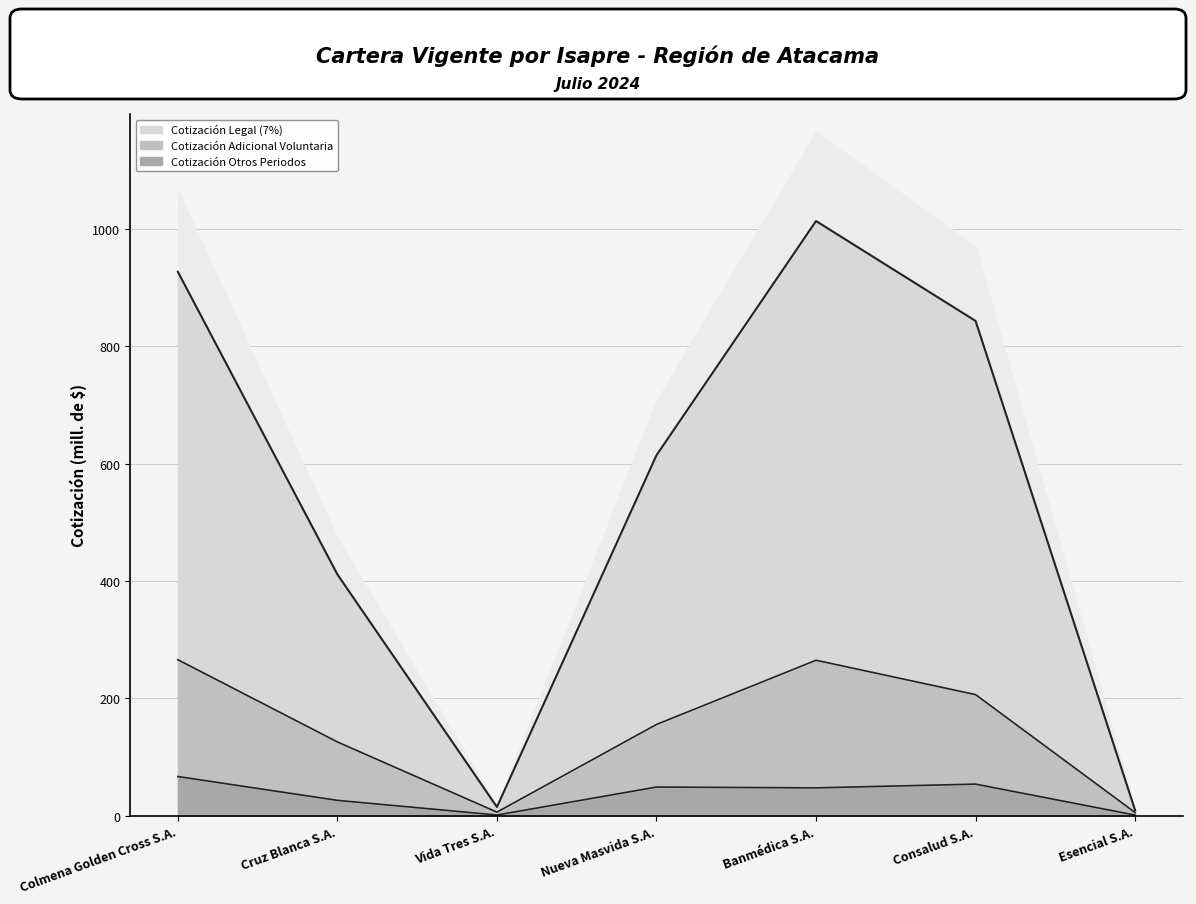

At how many categories does at least one series exceed 251?

5